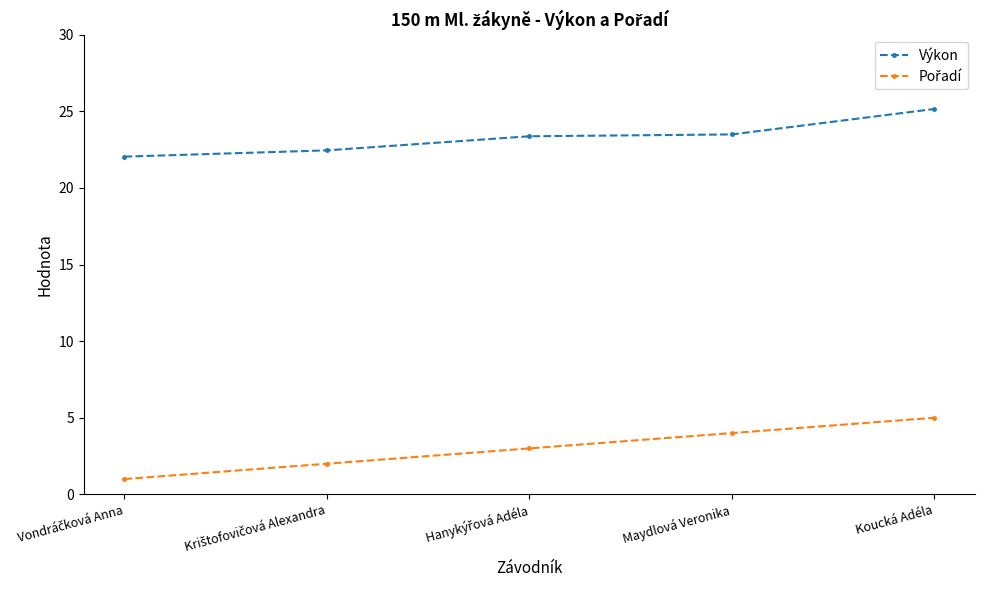

What position from the left is Koucká Adéla?

5